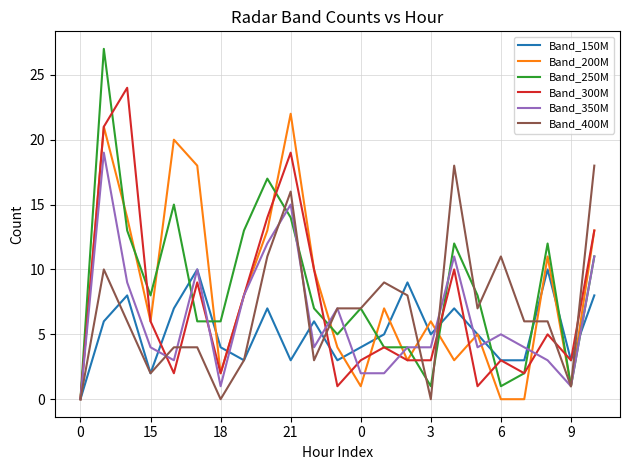

How many lines are shown in the chart?

6